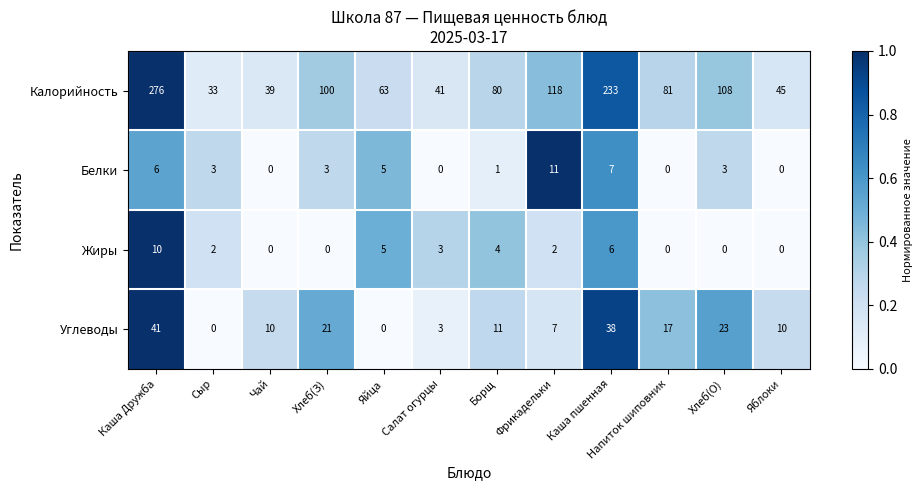

Rank the categories by Калорийность value from lowest to highest.

Сыр, Чай, Салат огурцы, Яблоки, Яйца, Борщ, Напиток шиповник, Хлеб(З), Хлеб(О), Фрикадельки, Каша пшенная, Каша Дружба